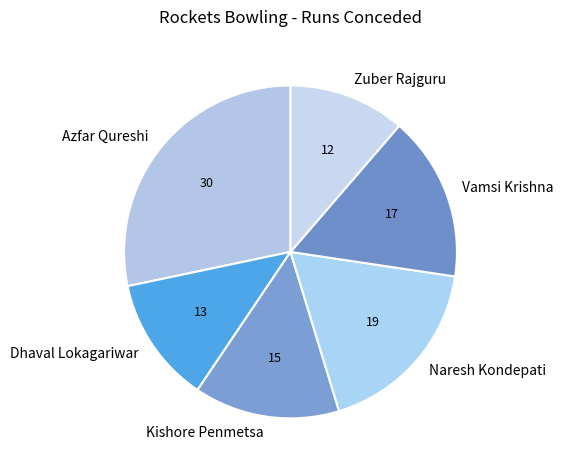

Is it true that Dhaval Lokagariwar is 12% of the pie?

True